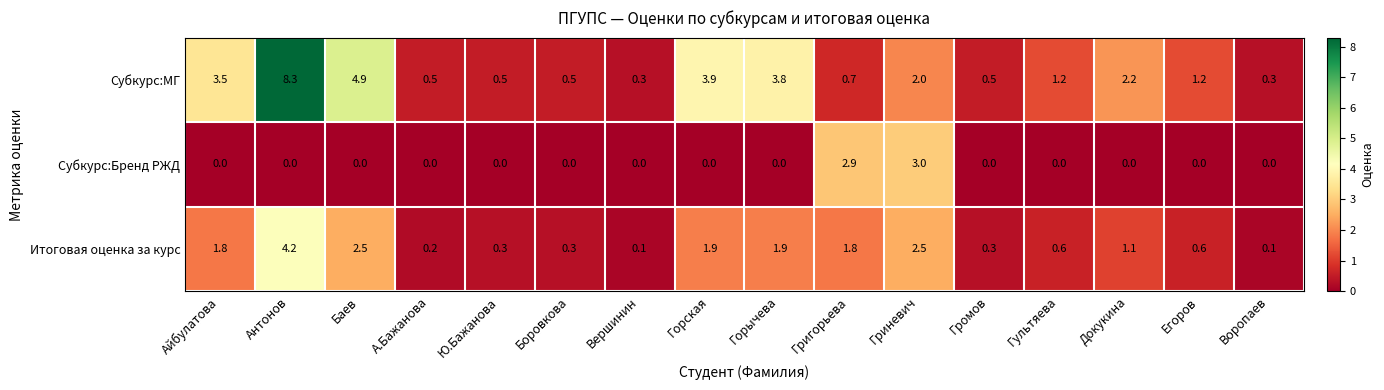

What is the sum of all Итоговая оценка за курс values?

20.2